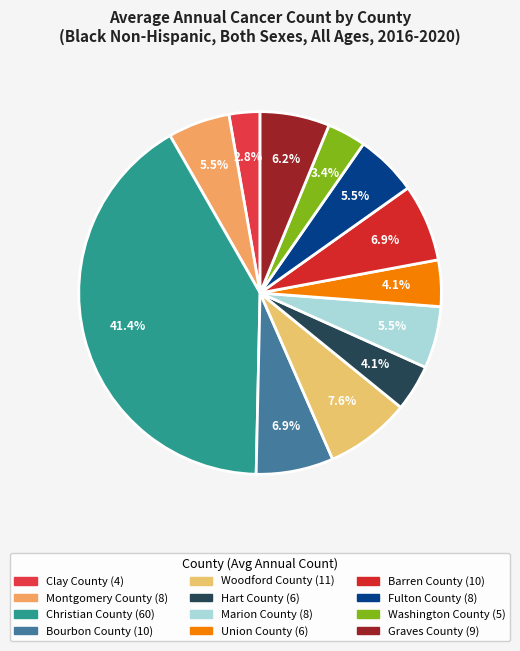

Does Marion County represent more than half of the total?

No